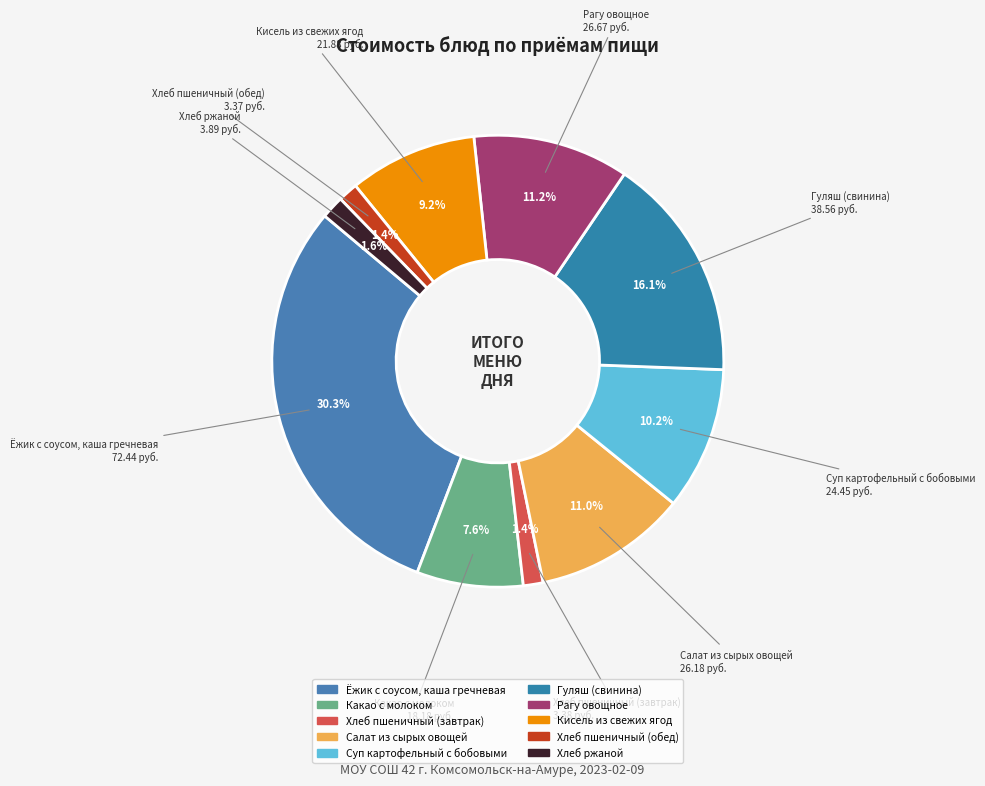

Is there any slice that represents more than half of the pie?

No